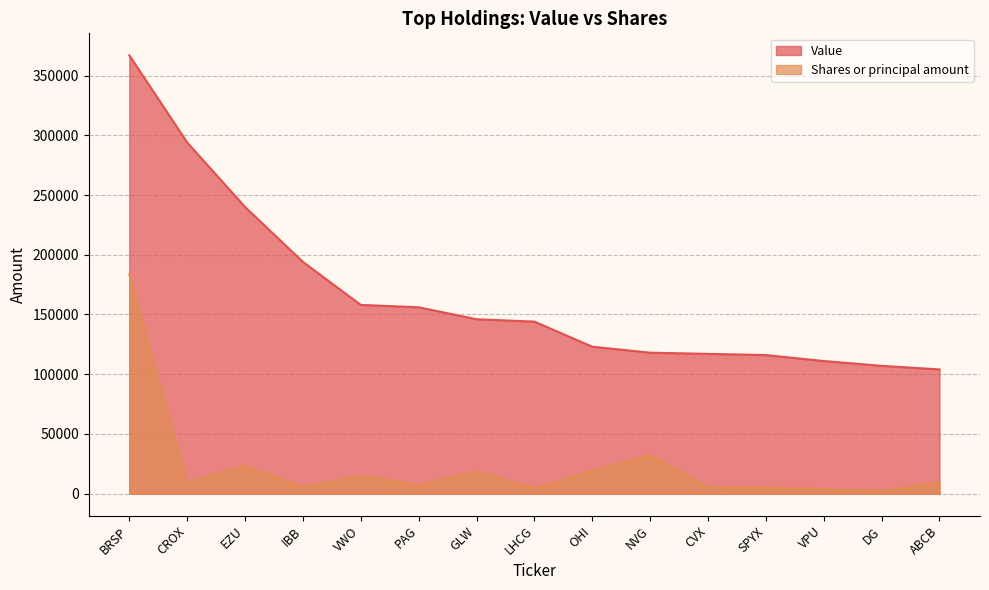

Rank the series by their maximum value, from highest to lowest.

Value, Shares or principal amount